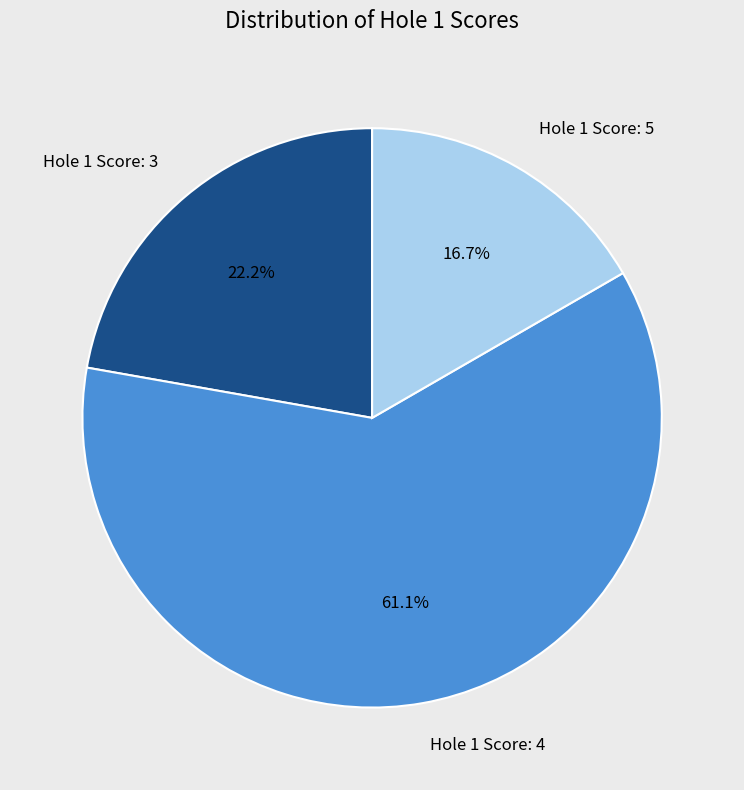

Which category has the smallest portion of the pie?

Hole 1 Score: 5